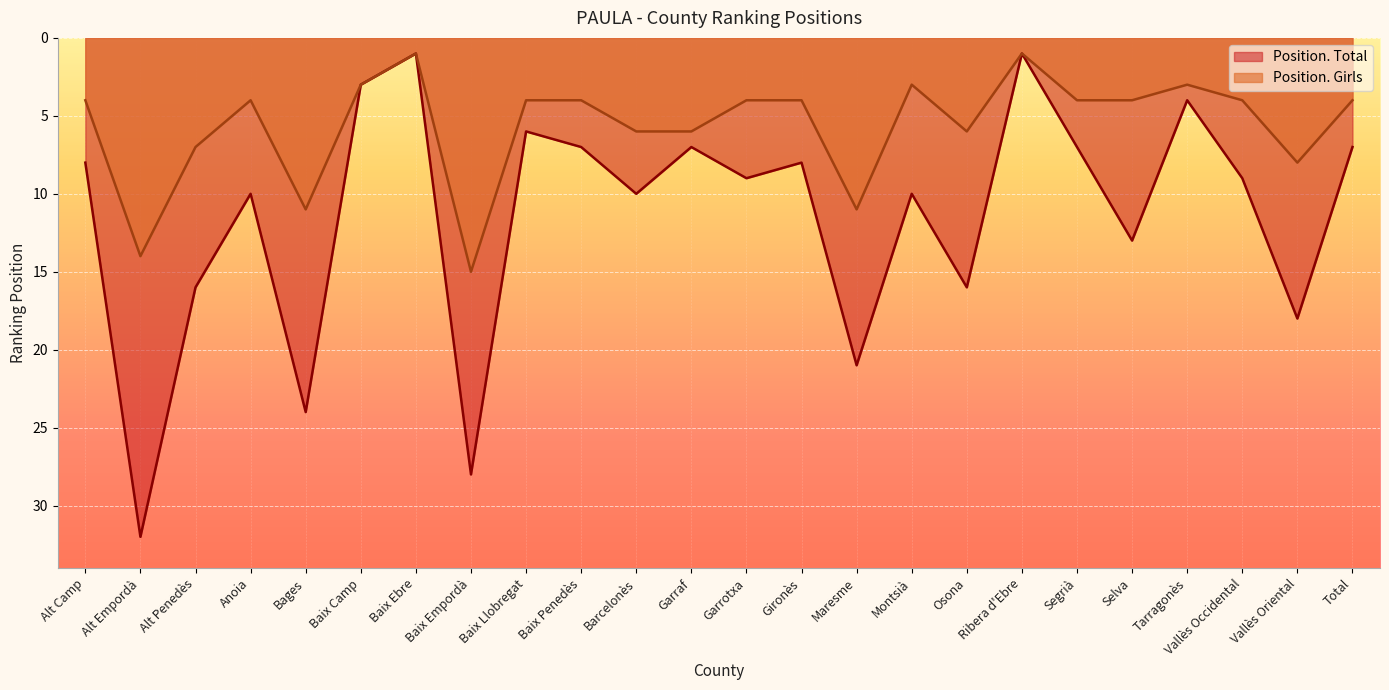

Between Baix Penedès and Maresme, which series saw the biggest shift?

Position. Total